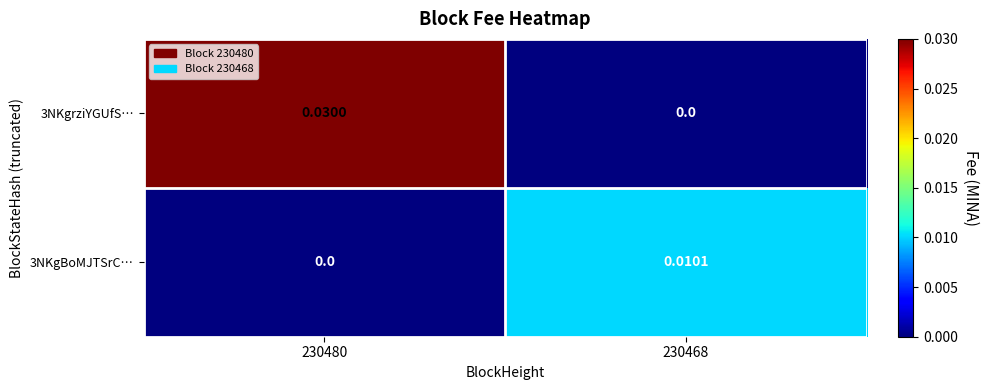

Is the value of 3NKgBoMJTSrC… at 230468 greater than the value of 3NKgrziYGUfS… at 230480?

No